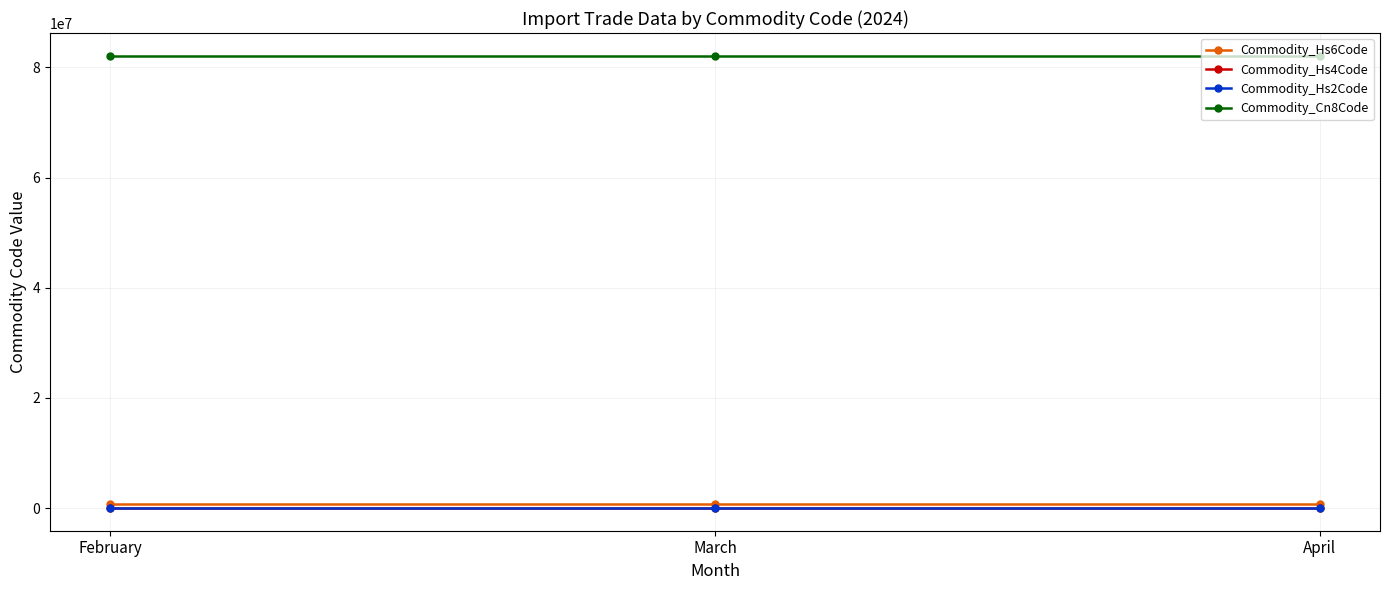

True or false: Commodity_Cn8Code has a value of 112544034 at February.

False